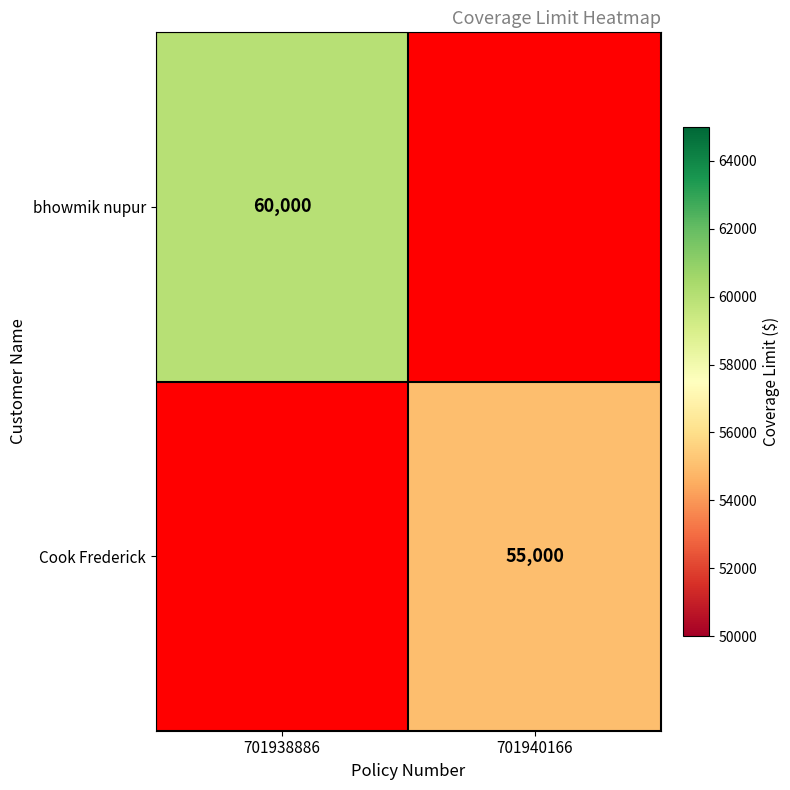

The Cook Frederick series shows 55000 at 701940166. True or false?

True